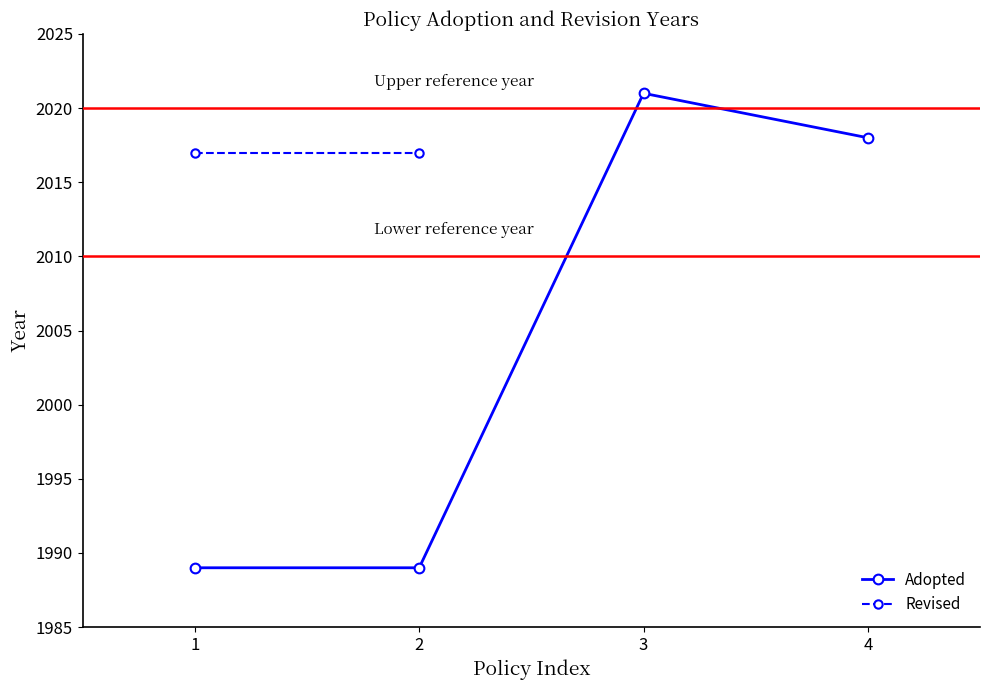

True or false: Revised and Adopted cross at least once.

False